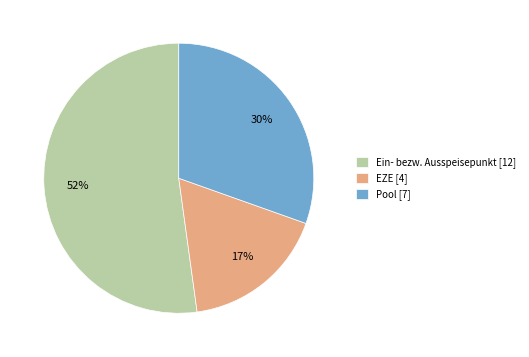

How many segments does this pie chart have?

3